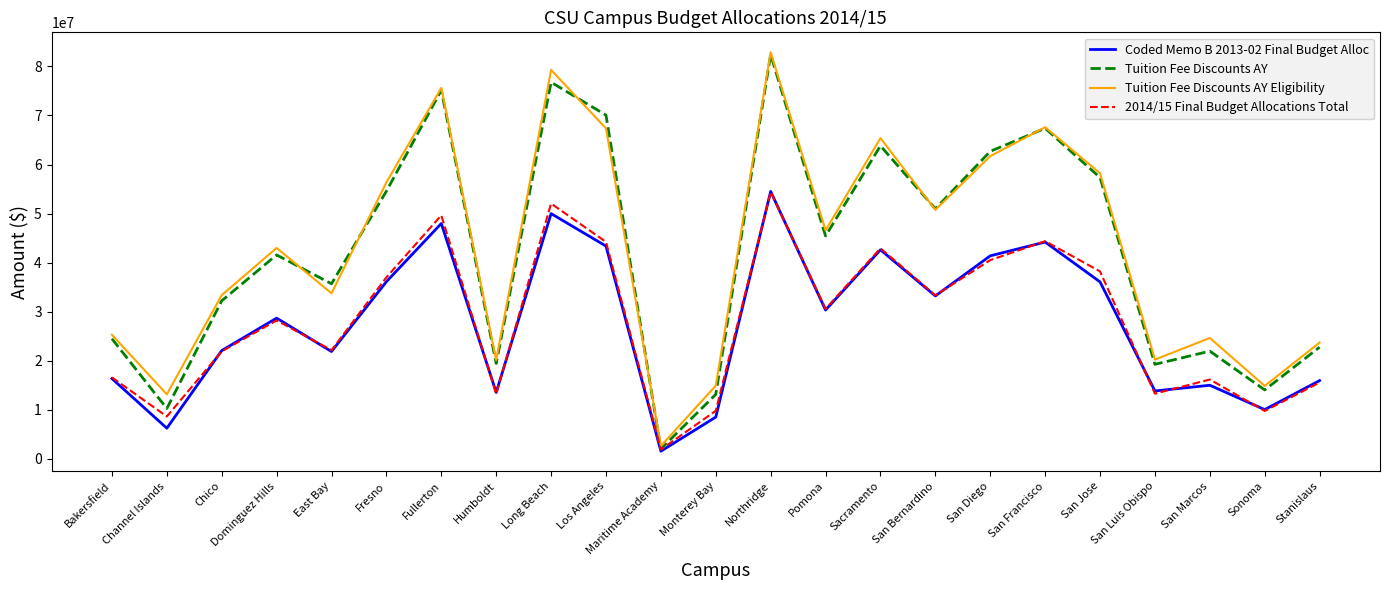

What is the spread (max minus min) of values at Pomona?

16251817